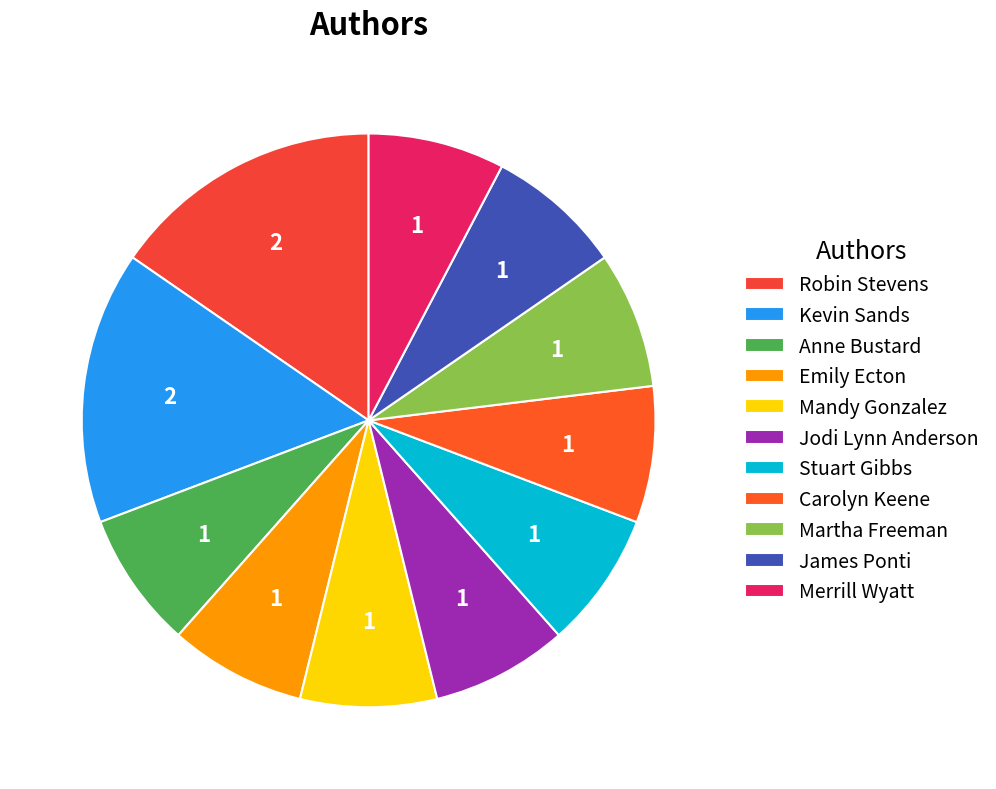

Which slice is the largest?

Kevin Sands (501383023)